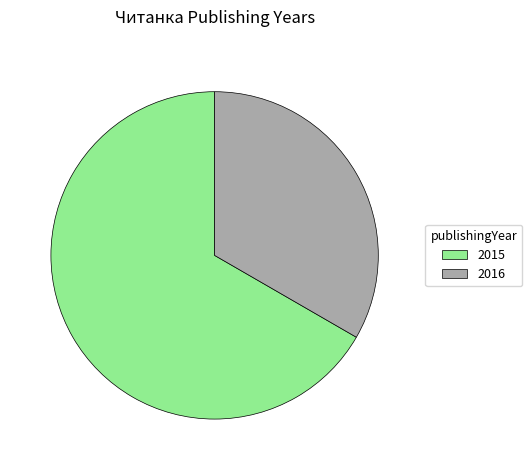

Do 2015 and 2016 together represent more than half of the pie?

Yes